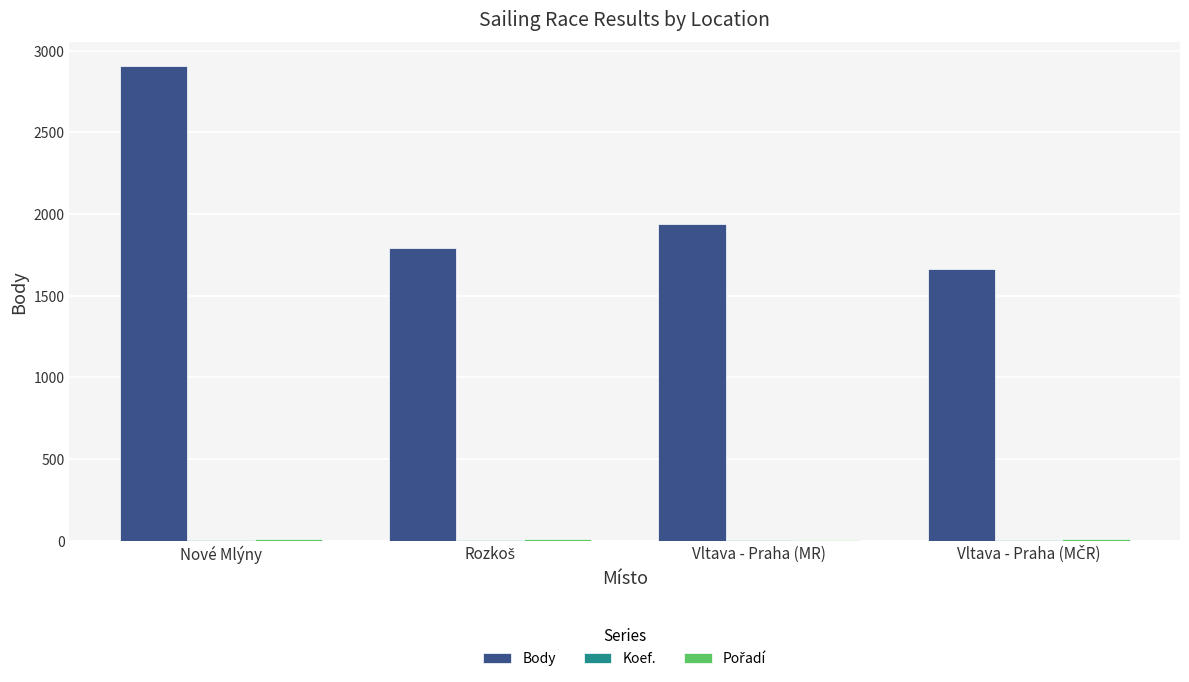

True or false: Body has a value of 2906 at Nové Mlýny.

True